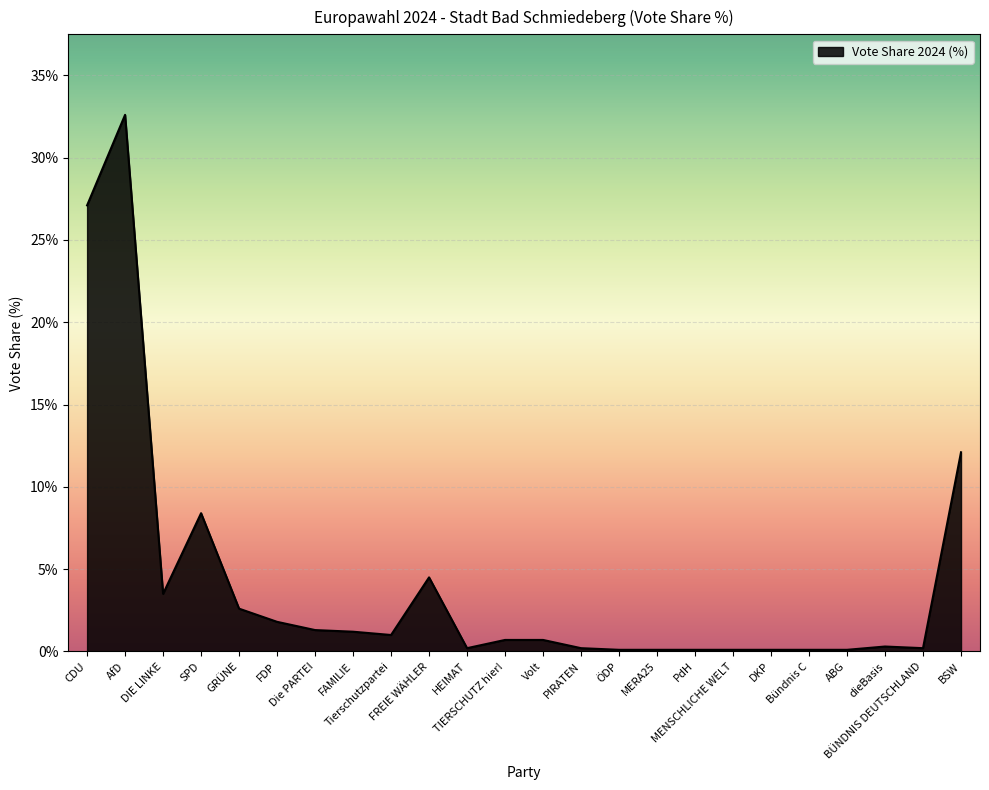

Between BSW and DIE LINKE, which is larger?

BSW